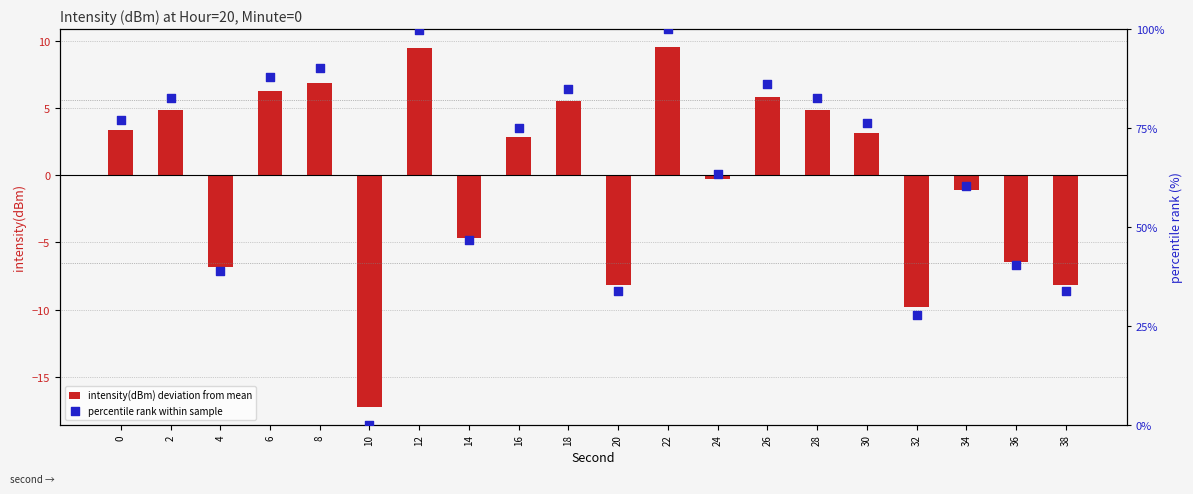

Which series has the widest spread of Y values?

percentile rank within sample